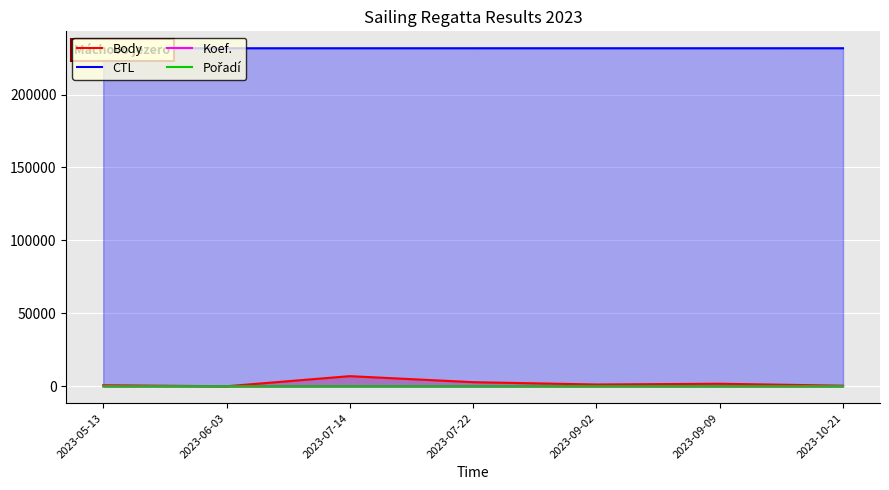

Read the Pořadí value at 2023-09-02.

3